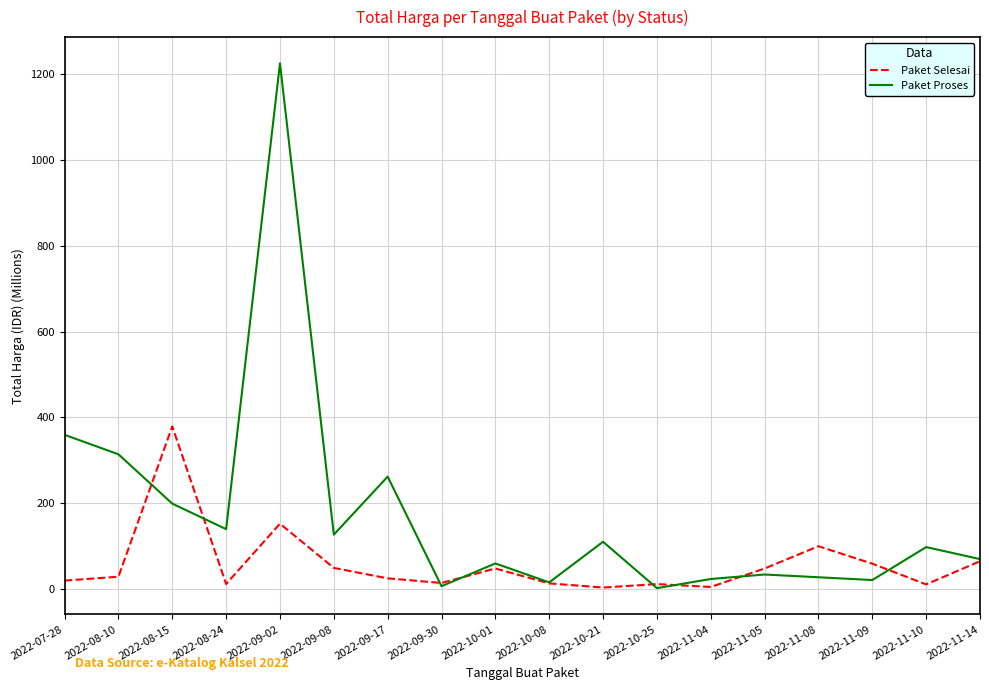

Rank the series by their average value, from lowest to highest.

Paket Selesai, Paket Proses